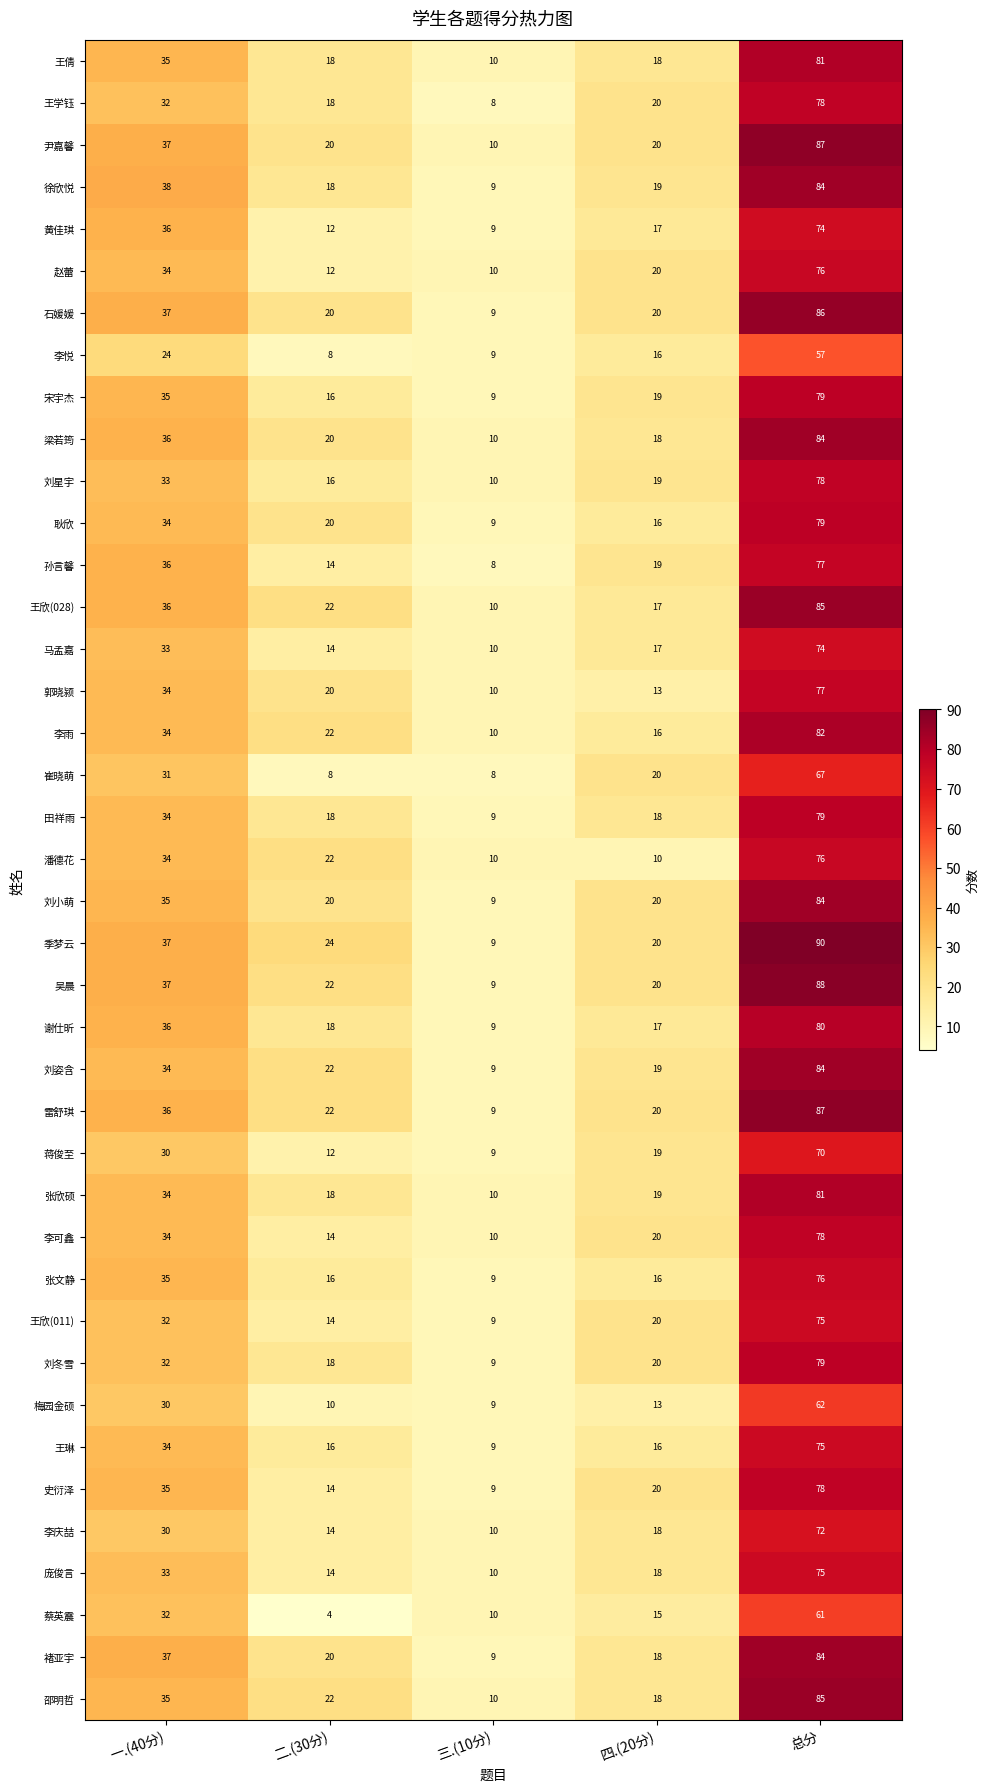

How many values in the 褚亚宇 series are below 20?

2